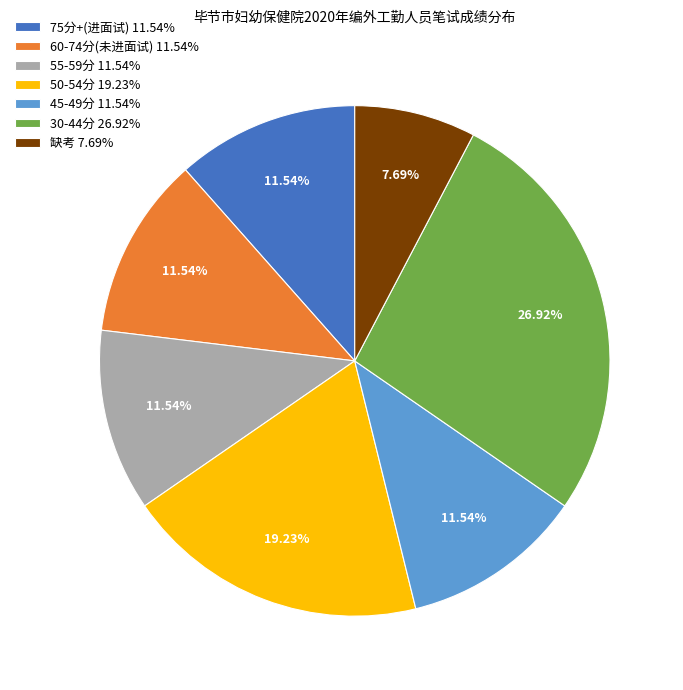

Combined, do 50-54分 19.23% and 30-44分 26.92% account for over 50%?

No